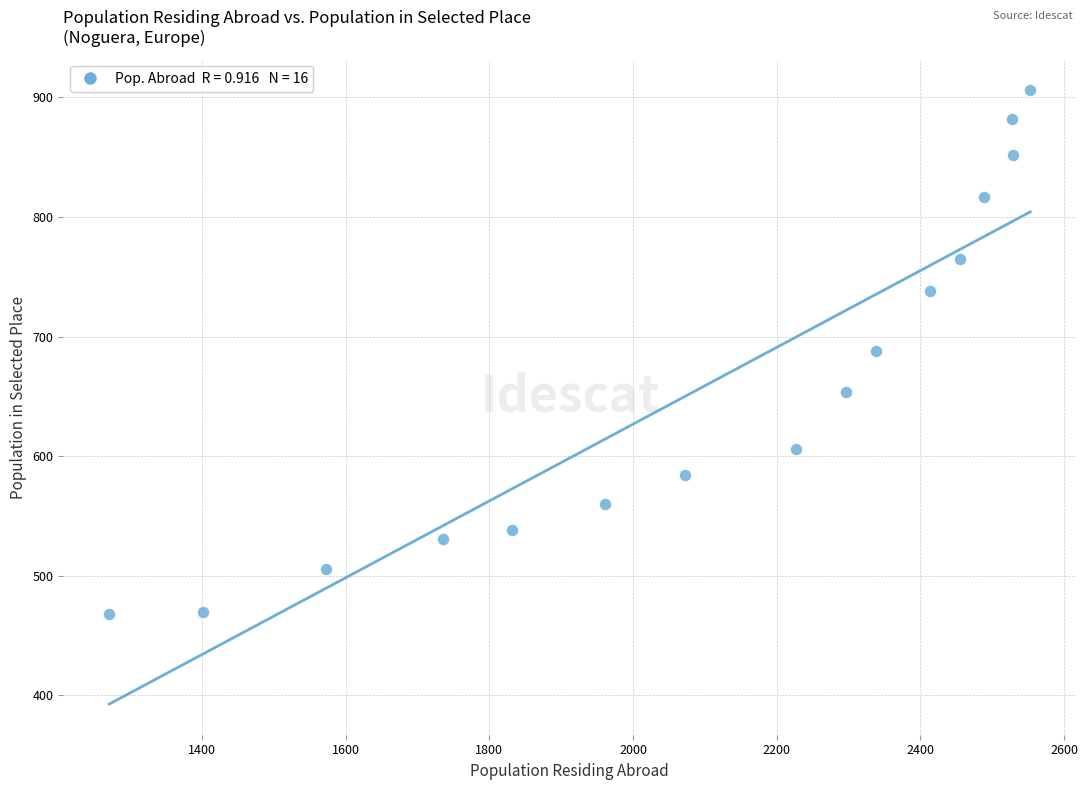

What is the range of X values (max minus min)?

1282